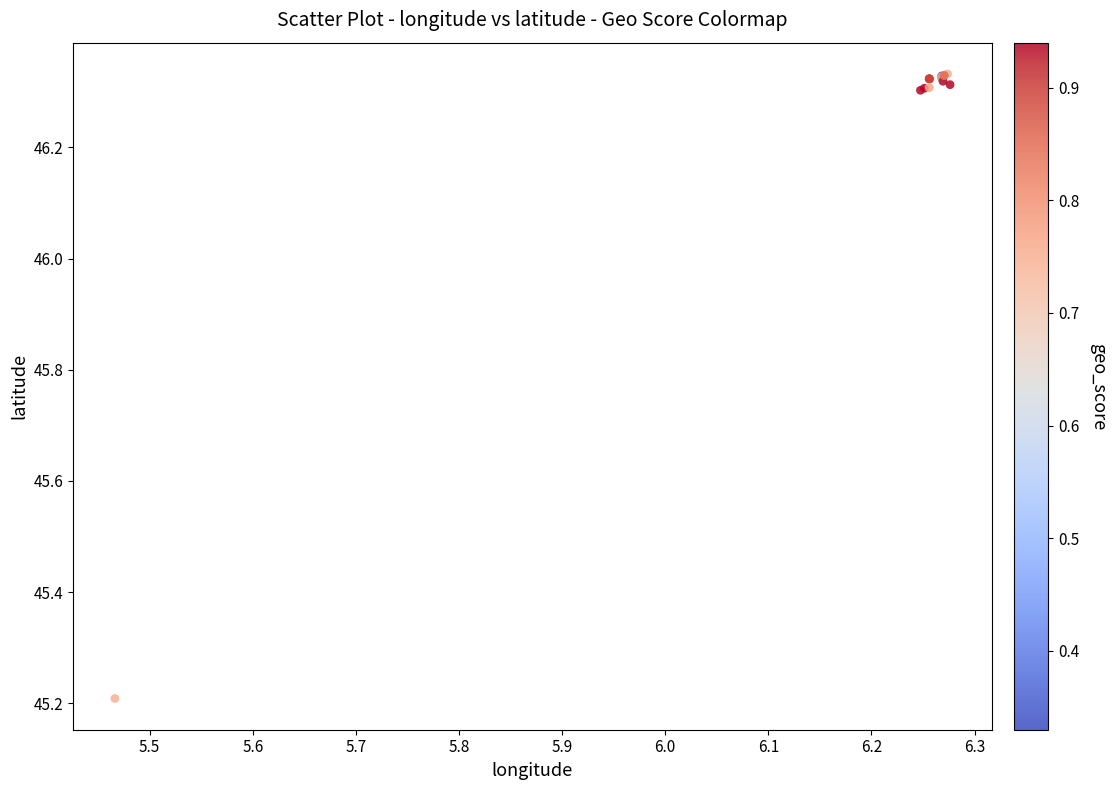

What Y value in the scatter plot is closest to 45?

45.2